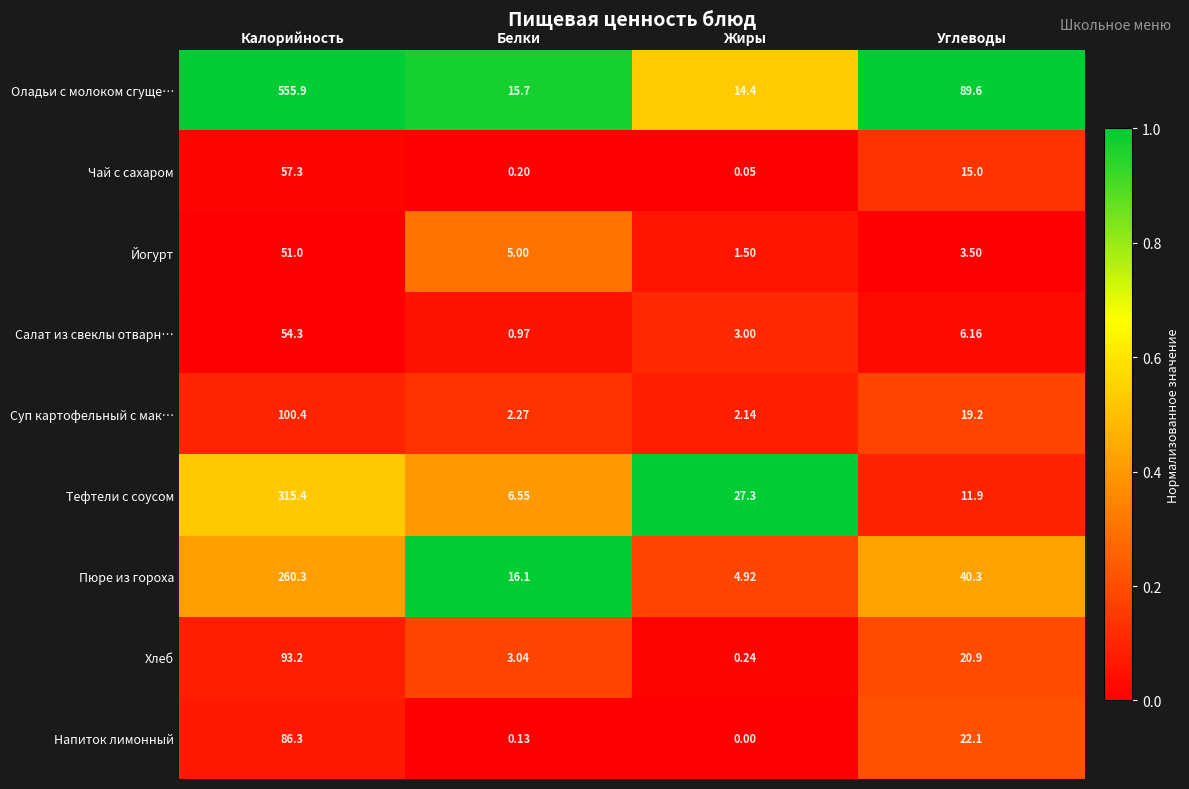

Rank the series at Углеводы from highest to lowest value.

Оладьи с молоком сгуще…, Пюре из гороха, Напиток лимонный, Хлеб, Суп картофельный с мак…, Чай с сахаром, Тефтели с соусом, Салат из свеклы отварн…, Йогурт